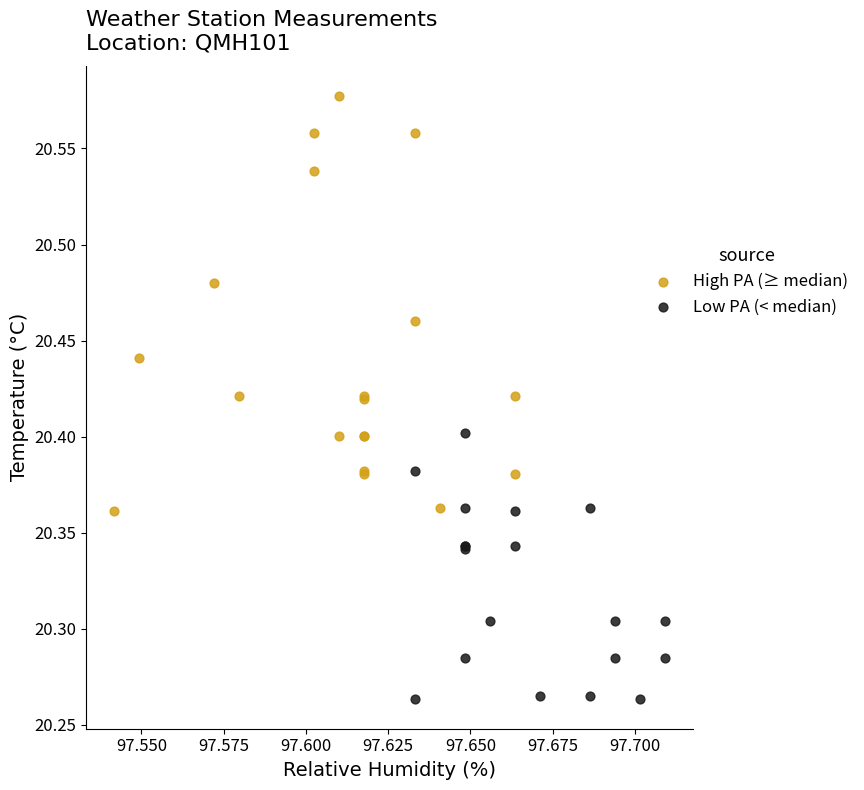

Which series contains the lowest Y value?

Low PA (< median)